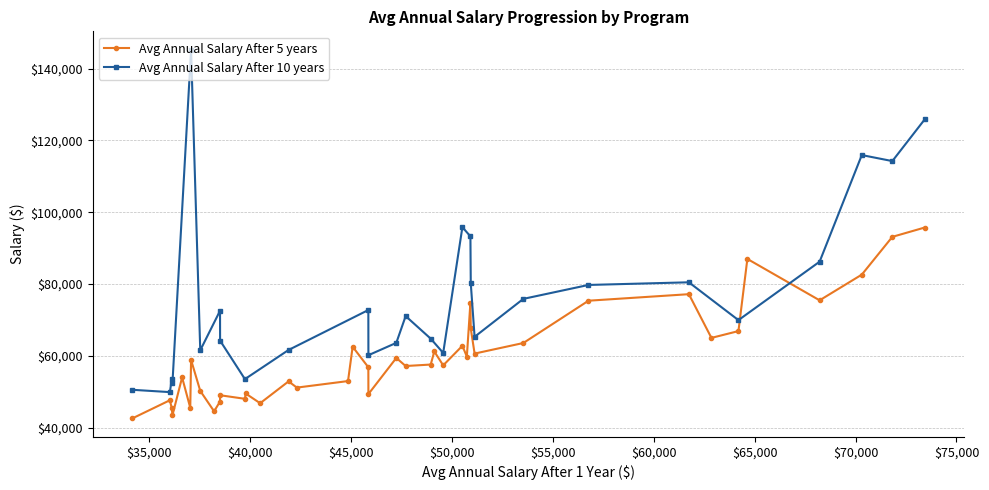

Between 3 and 17, which is larger?

3